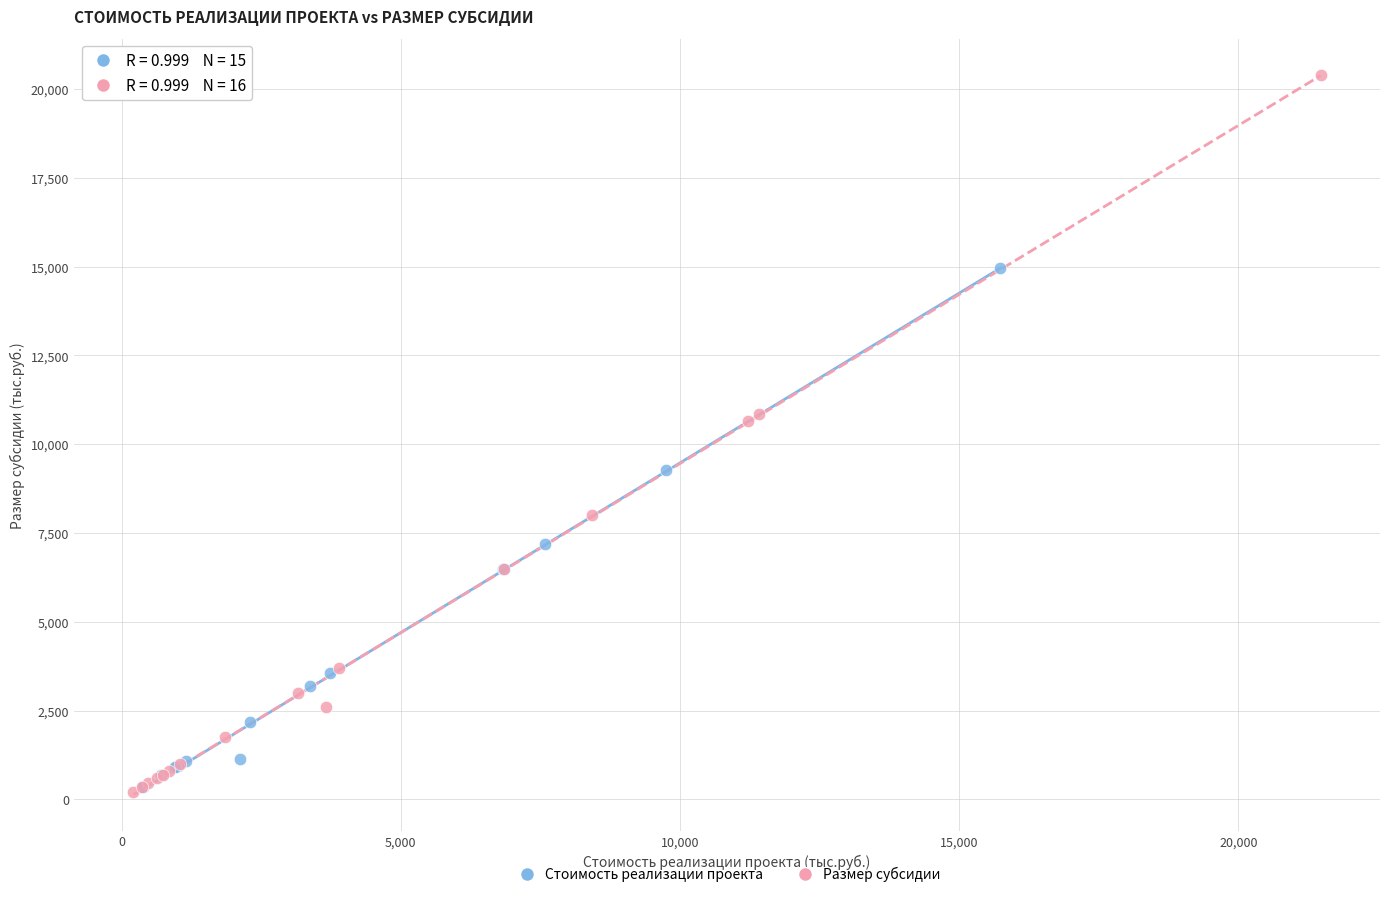

What are all the series names shown in the legend?

Стоимость реализации проекта, Размер субсидии